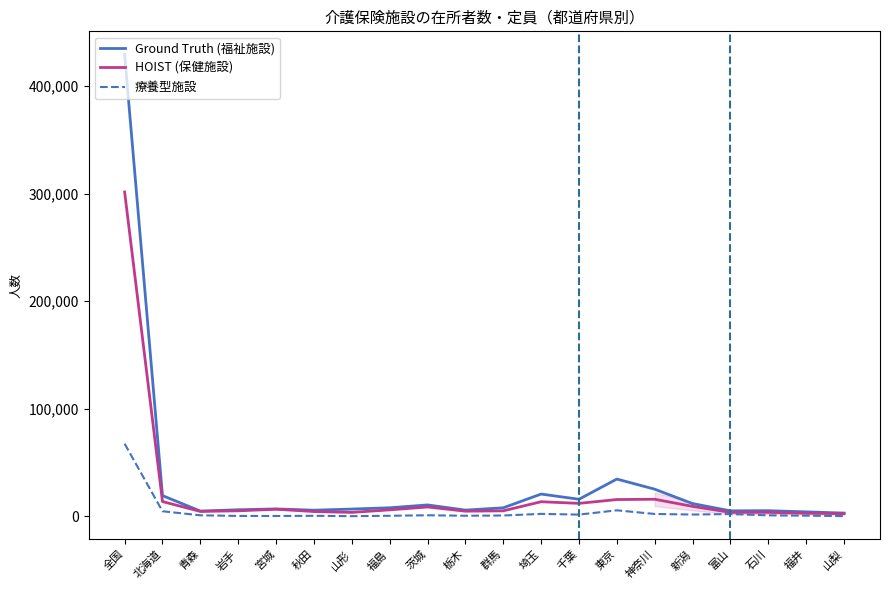

What position from the right is 群馬?

10